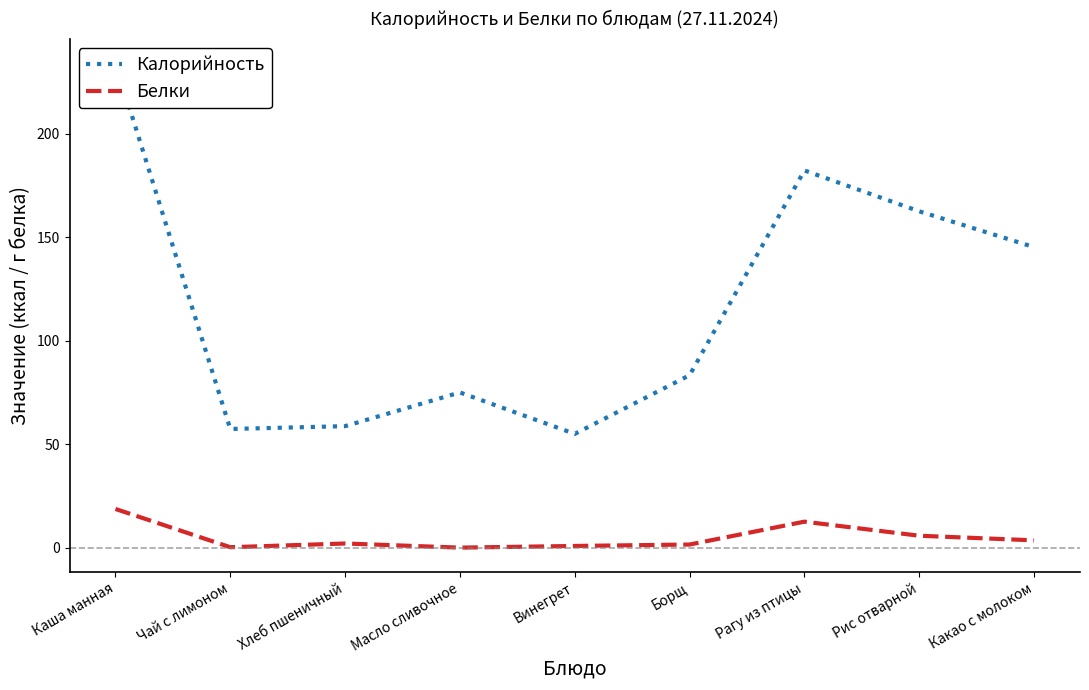

At how many categories does at least one series exceed 8?

9